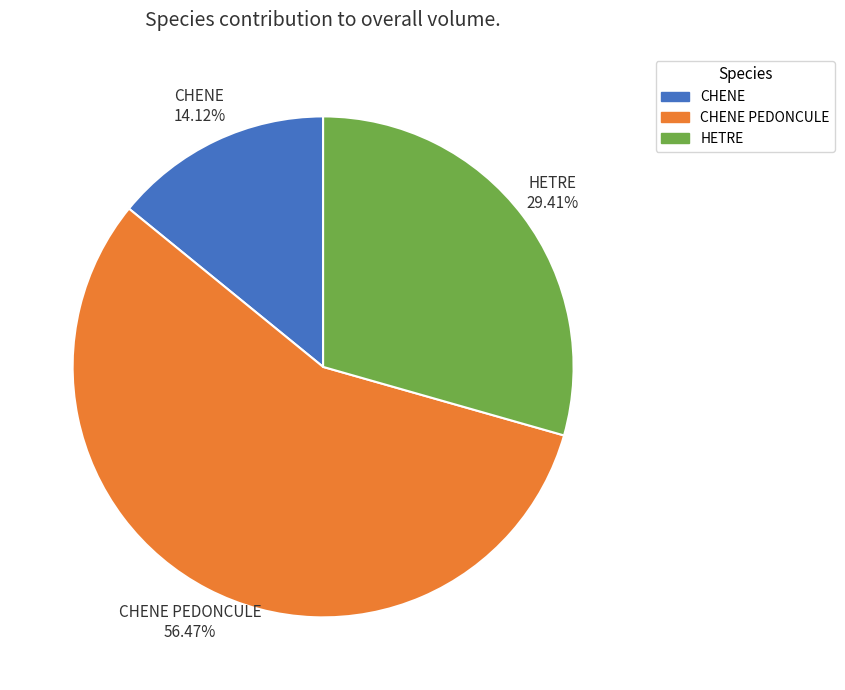

To the nearest percent, what is the difference between the largest and smallest slice percentages?

42%